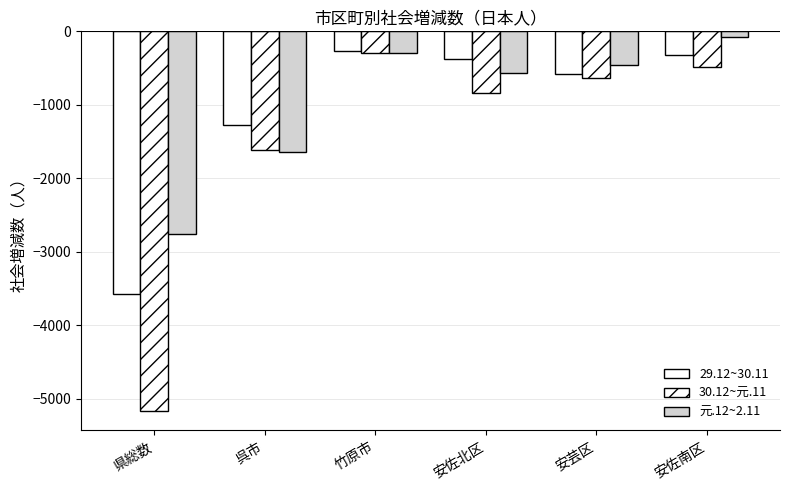

Count the number of categories in the chart.

6